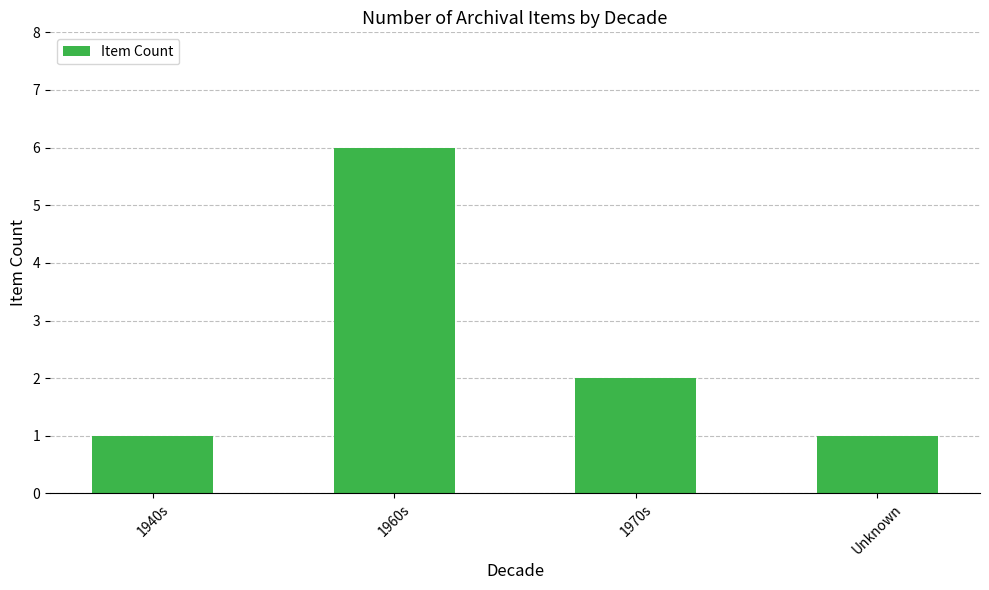

What is the maximum value shown in the chart?

6